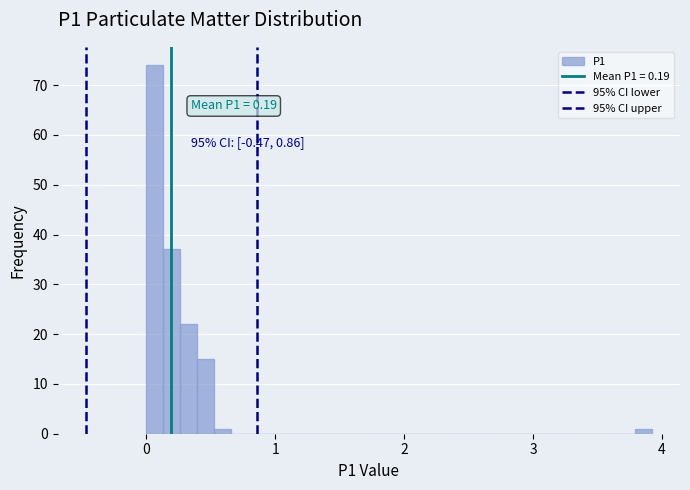

Around what value on the x-axis is the tallest bar? Give the approximate position of its centre, as read against the axis.

0.1